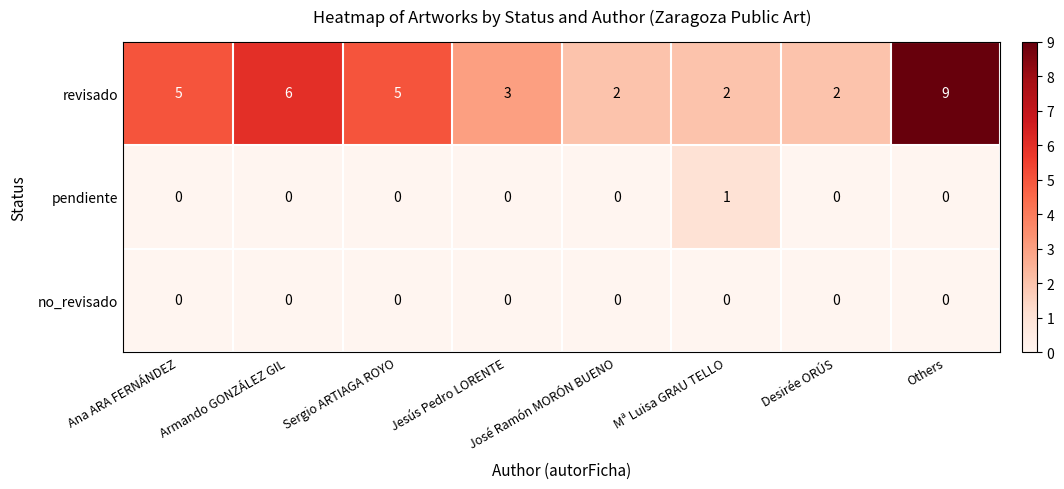

List the series in order of their peak value, highest first.

revisado, pendiente, no_revisado